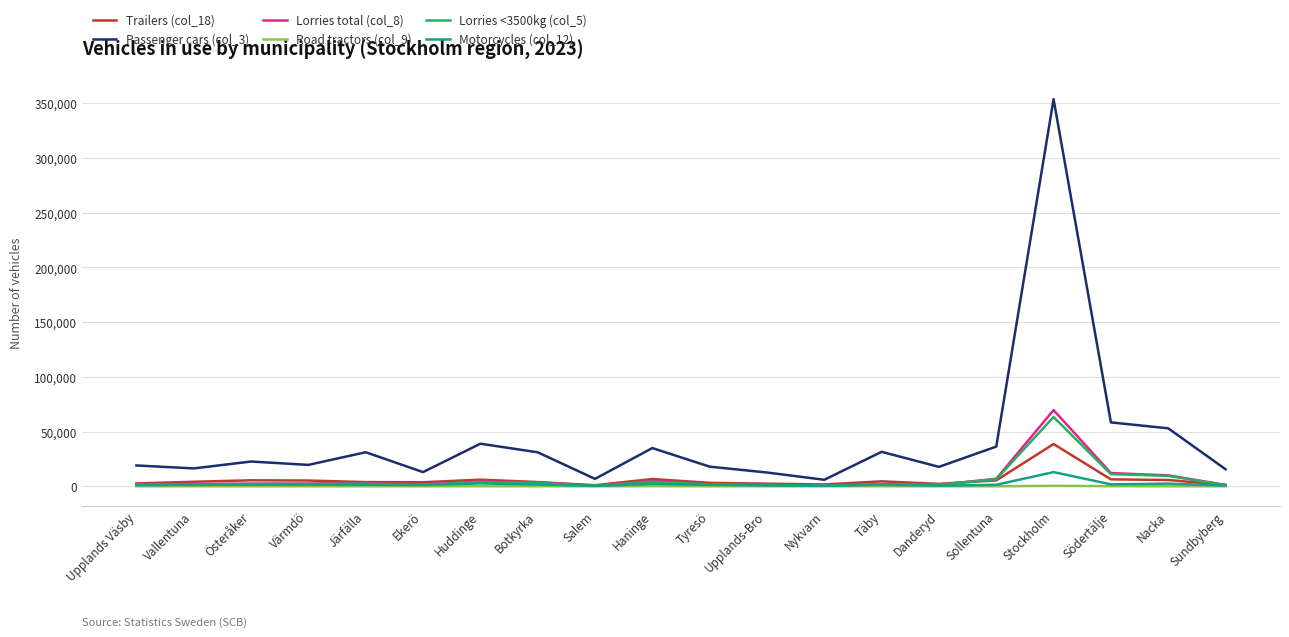

True or false: Passenger cars (col_3) and Trailers (col_18) intersect in this chart.

False